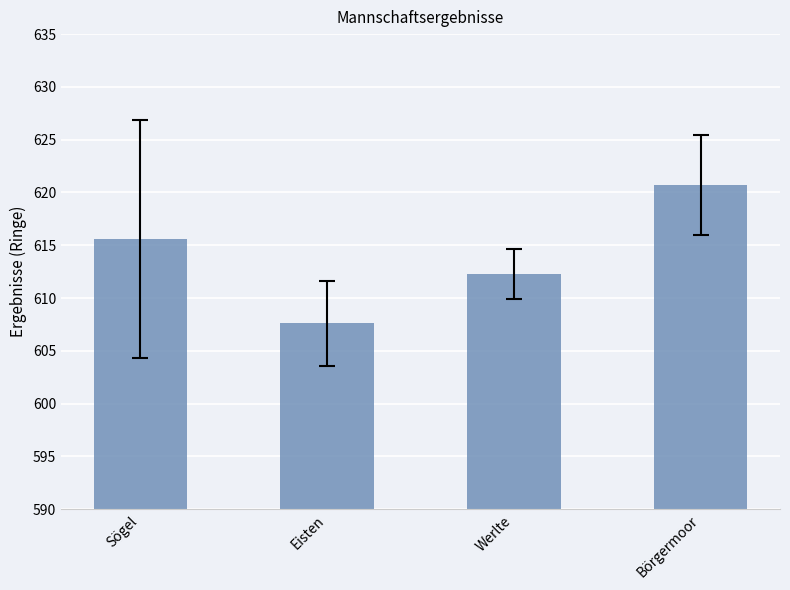

What is the sum of the values at Eisten and Sögel?

1223.2